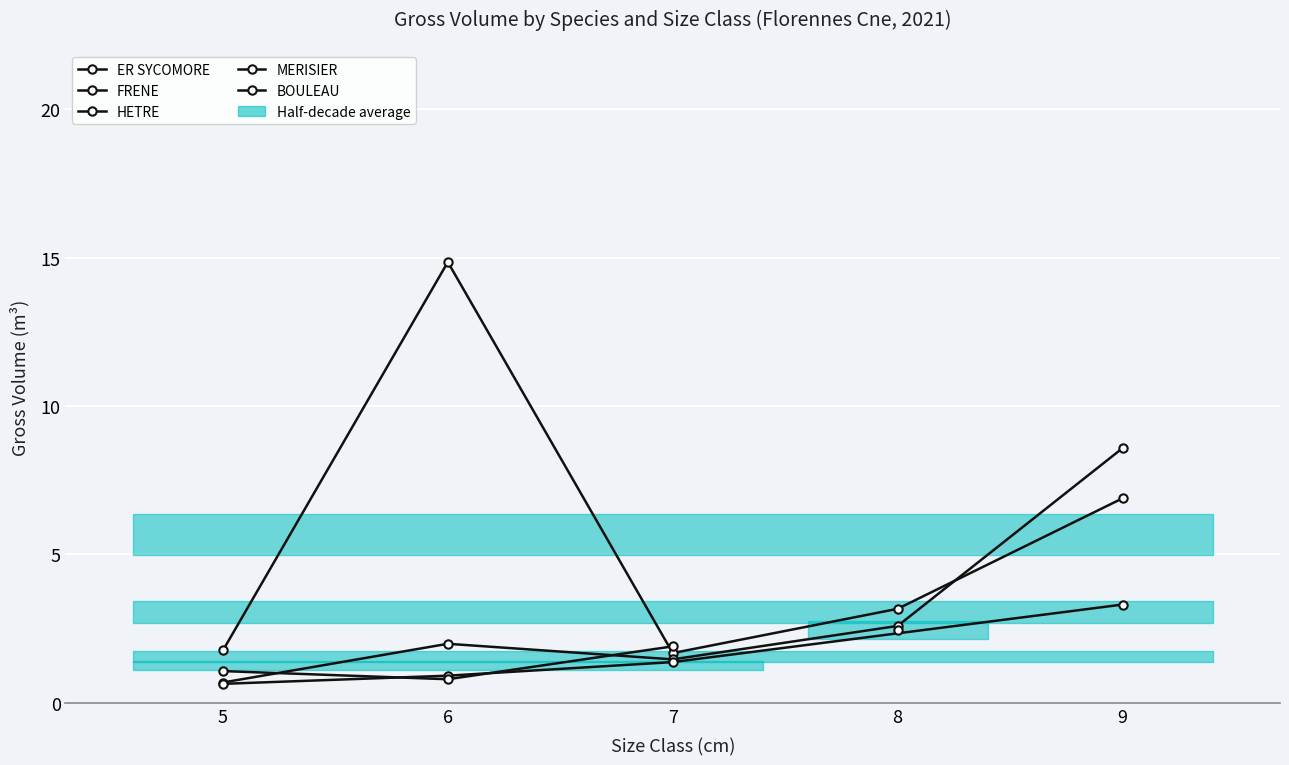

What is the label of the 13th point from the left?

7